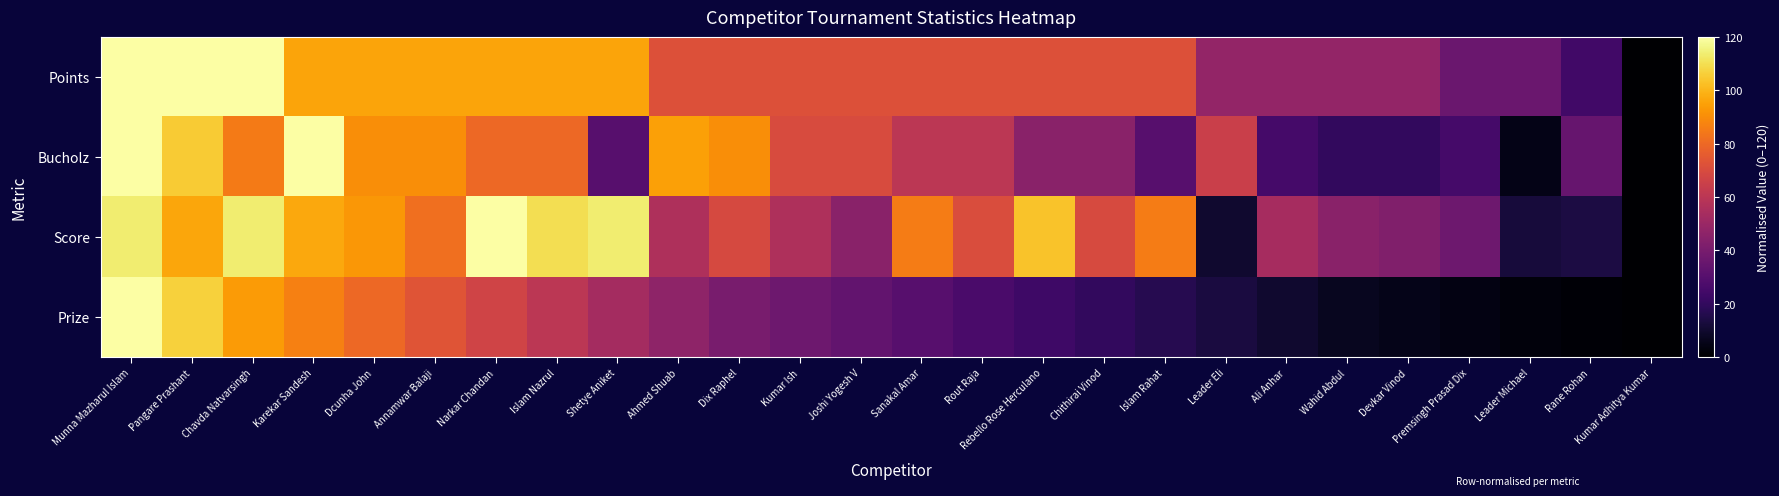

What is the spread (max minus min) of values at Karekar Sandesh?

33.3